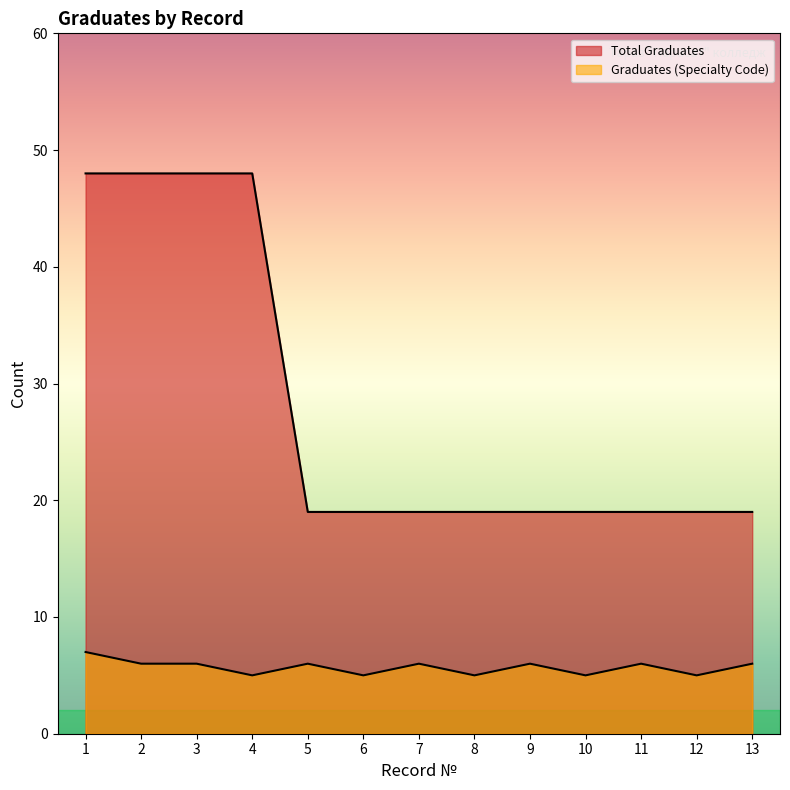

What is the value of the Total Graduates point at the 3rd from the left?

48